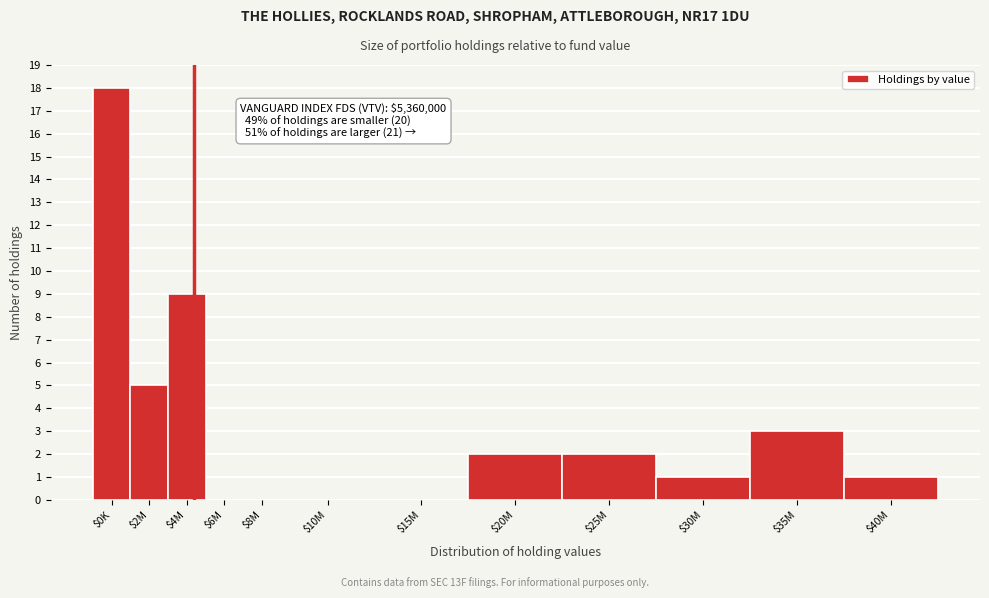

True or false: the data shows 9 at $4M.

True